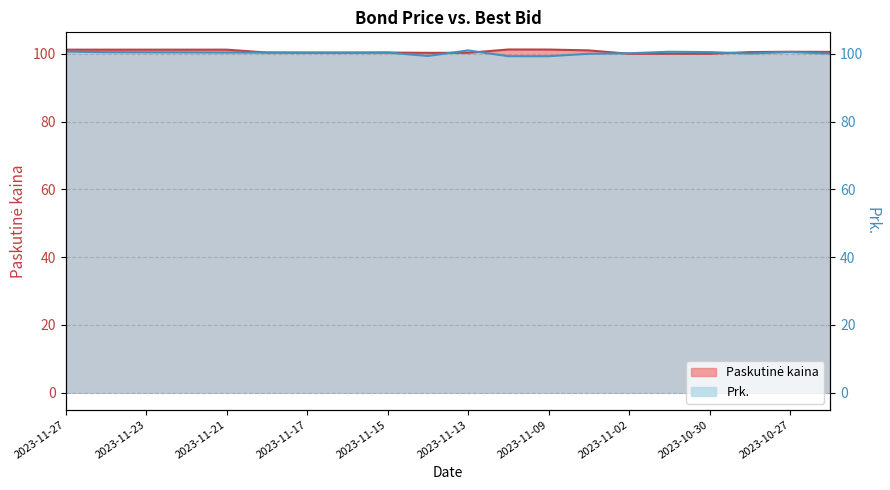

How many data points in Prk. are less than 100?

3